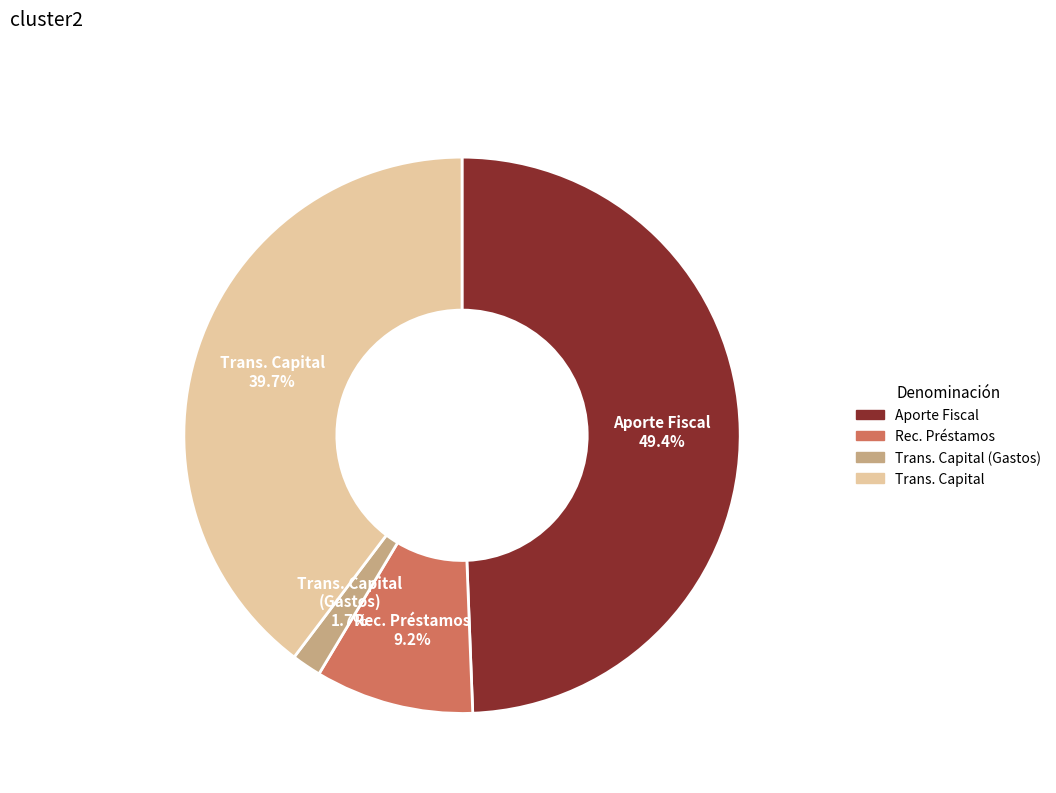

Is there any slice that represents more than half of the pie?

No